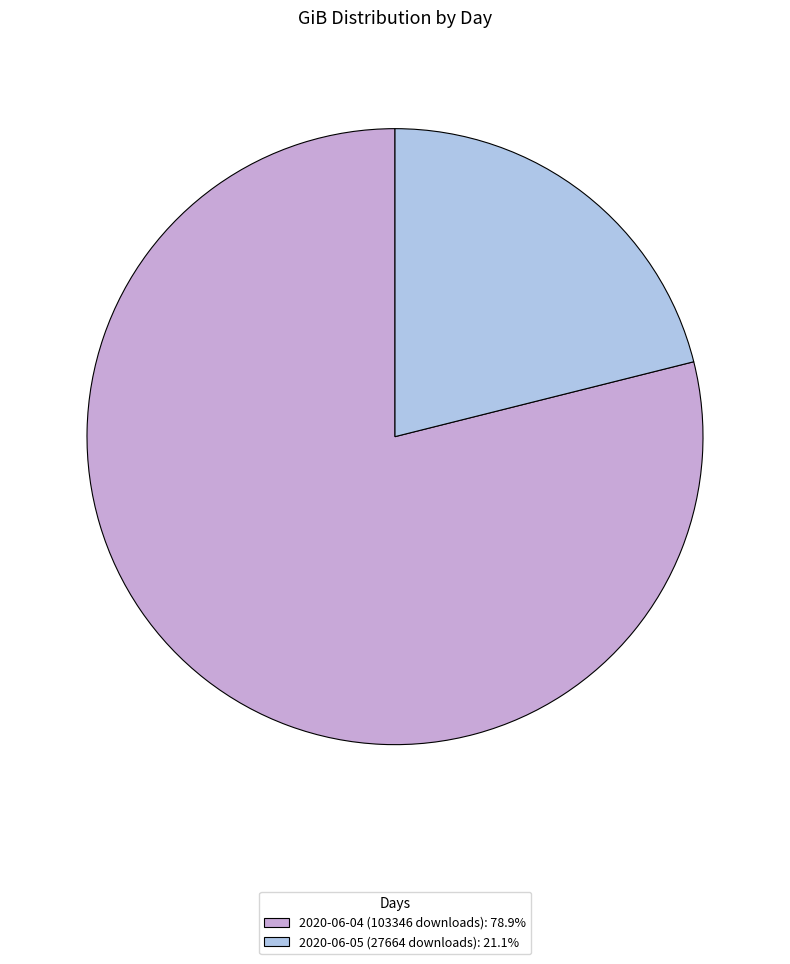

Is the sum of 2020-06-04 (103346 downloads): 78.9% and 2020-06-05 (27664 downloads): 21.1% greater than half?

Yes